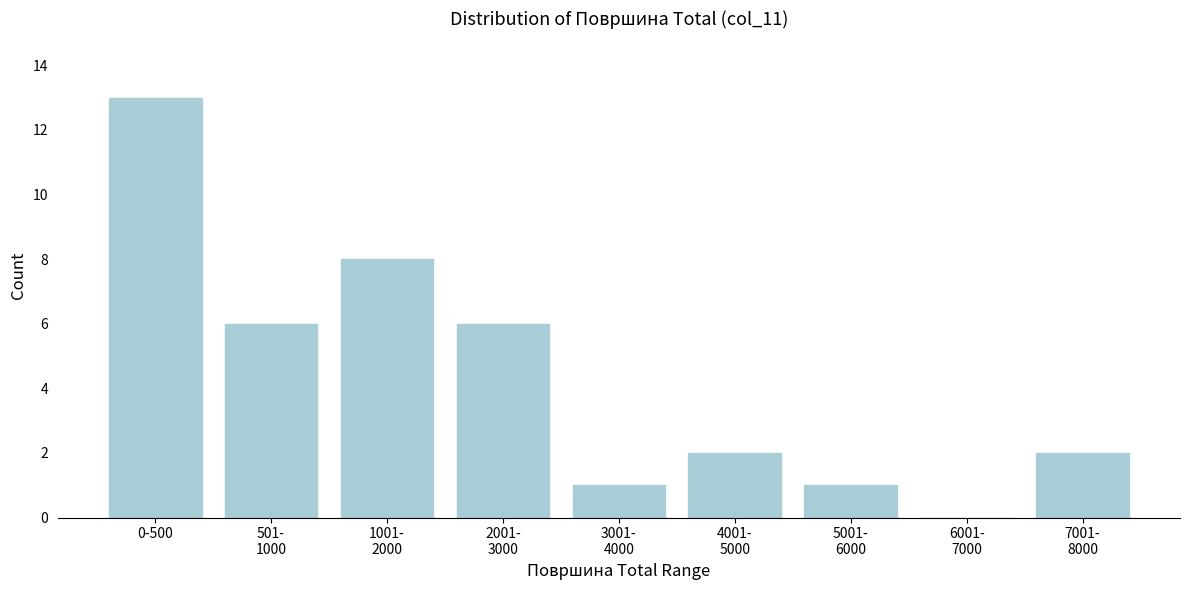

What is the greatest value displayed?

13